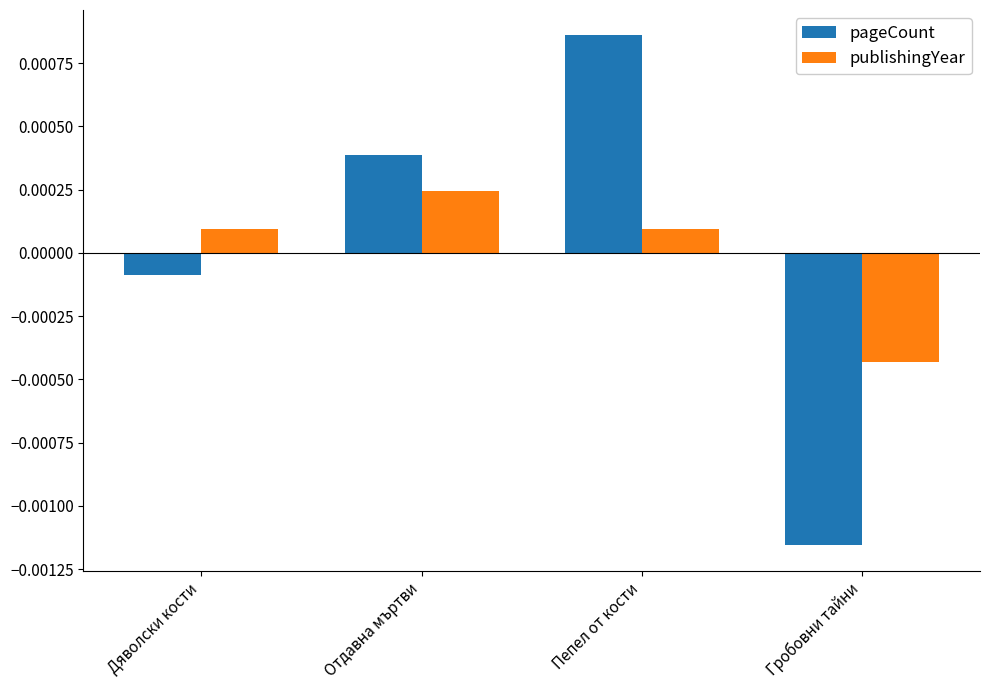

Where does the pageCount series first go above 0?

Отдавна мъртви